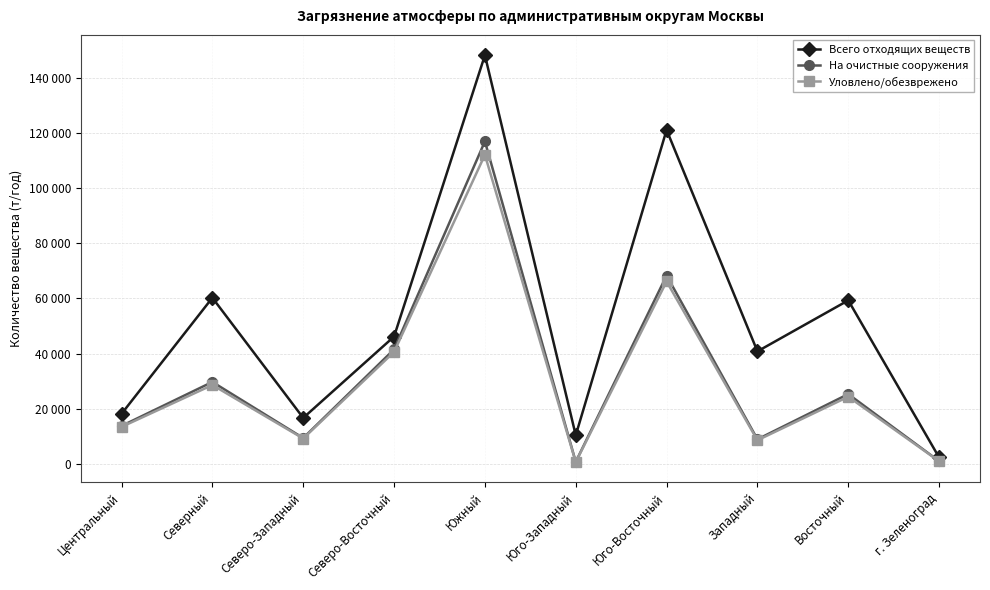

What are all the series names shown in the legend?

Всего отходящих веществ, На очистные сооружения, Уловлено/обезврежено